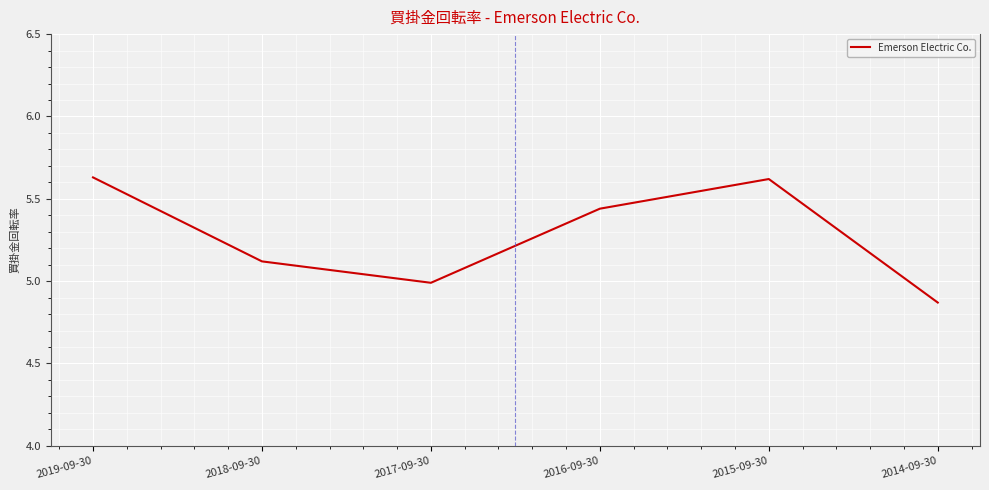

True or false: the data has more than 2 interior local peaks.

False